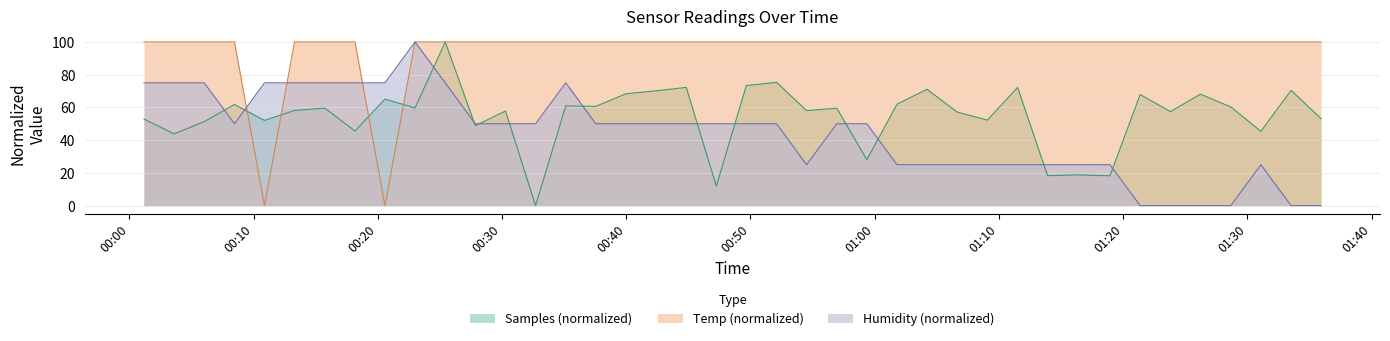

What position from the right is 2021/10/12 01:31:05?

3